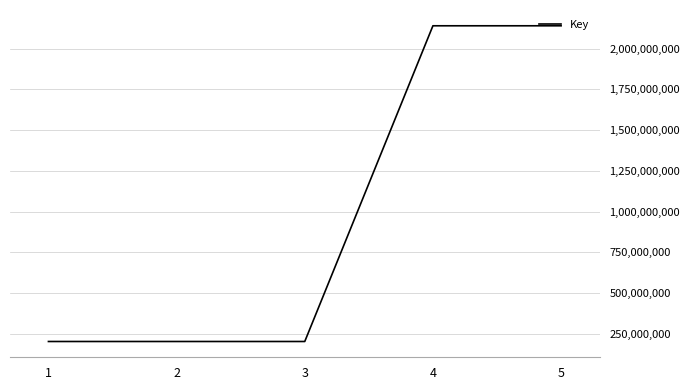

What is the ratio of the value at 5 to the value at 2?

10.5